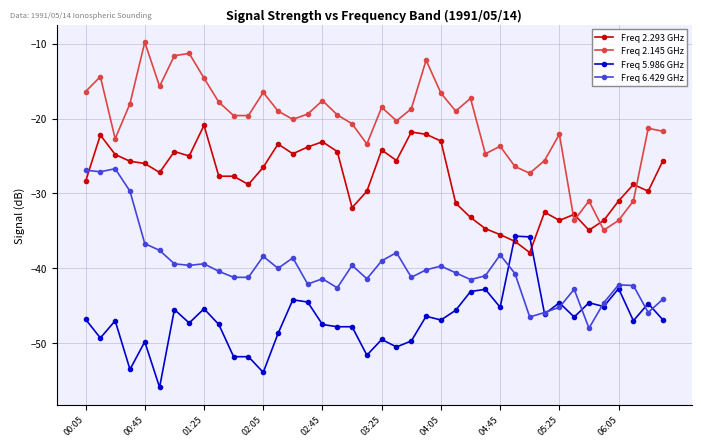

What is the value of the Freq 2.293 GHz point at the 19th from the left?

-31.9